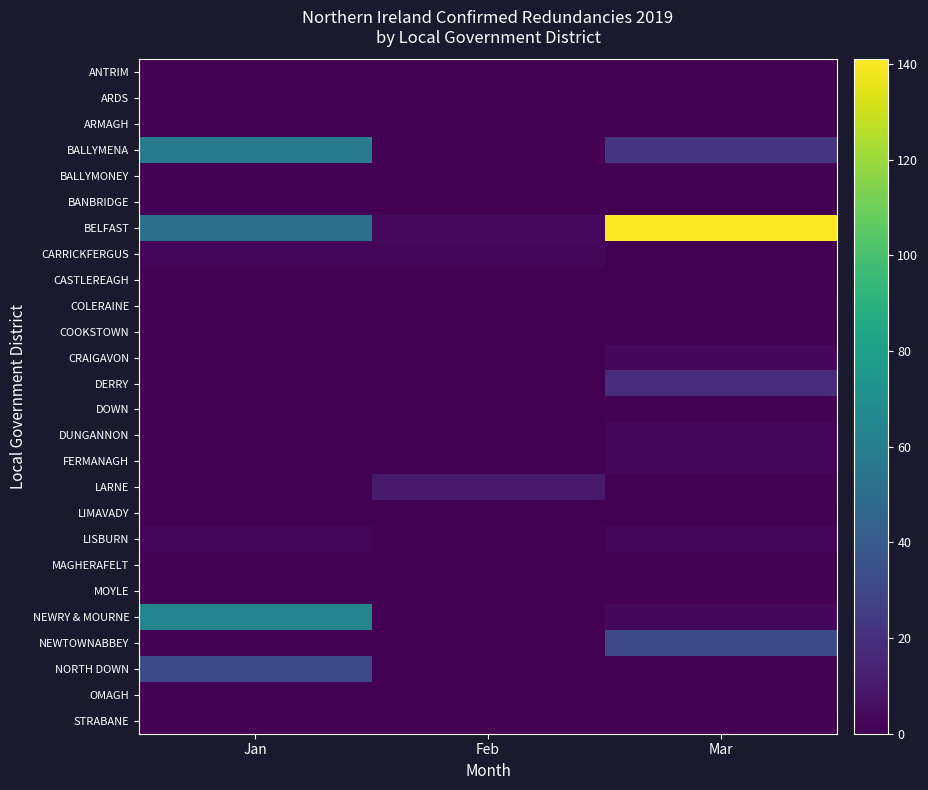

At which category is the sum across all series the highest?

Mar